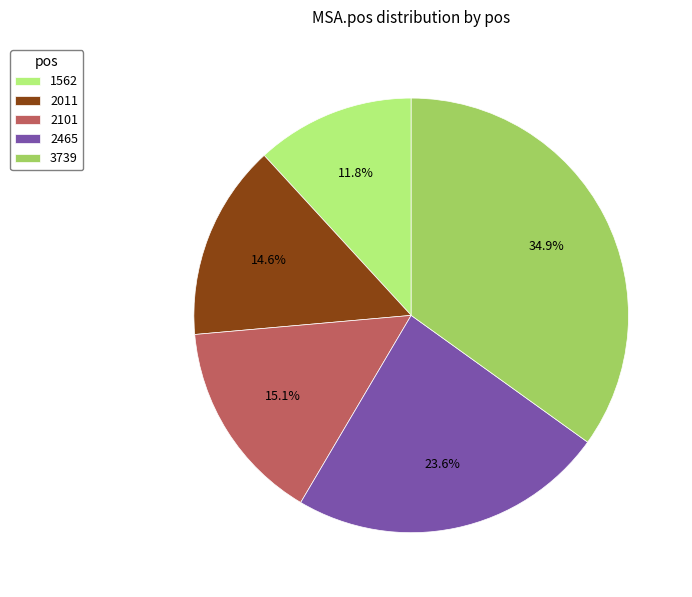

To the nearest percent, what is the combined percentage of 2011 and 2465?

38%